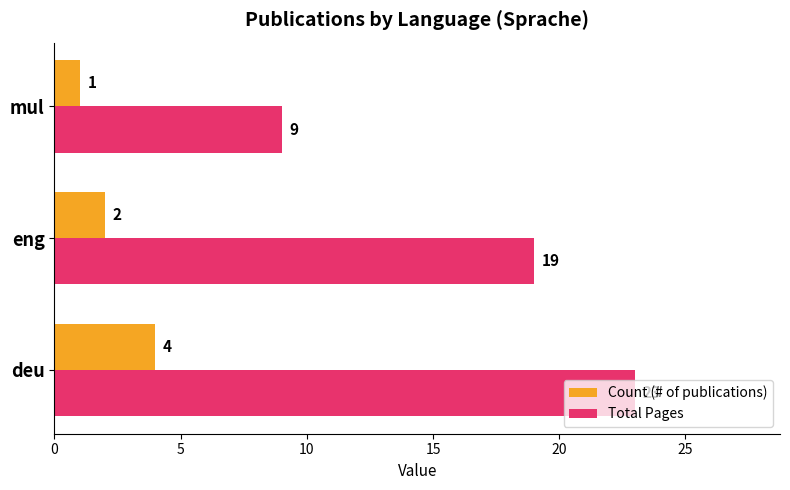

What is the difference between the maximum and second lowest values in the Total Pages series?

4